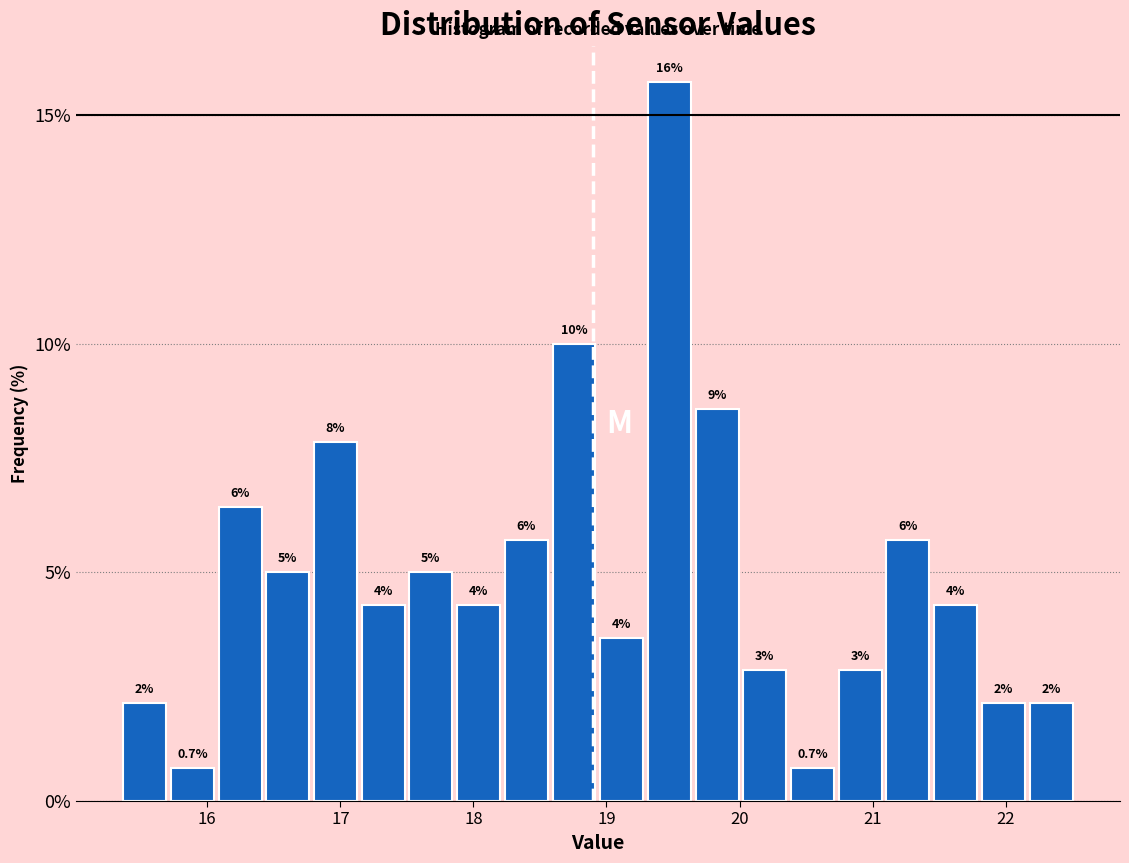

Read against the x-axis, roughly where is the centre of the tallest bar?

19.5